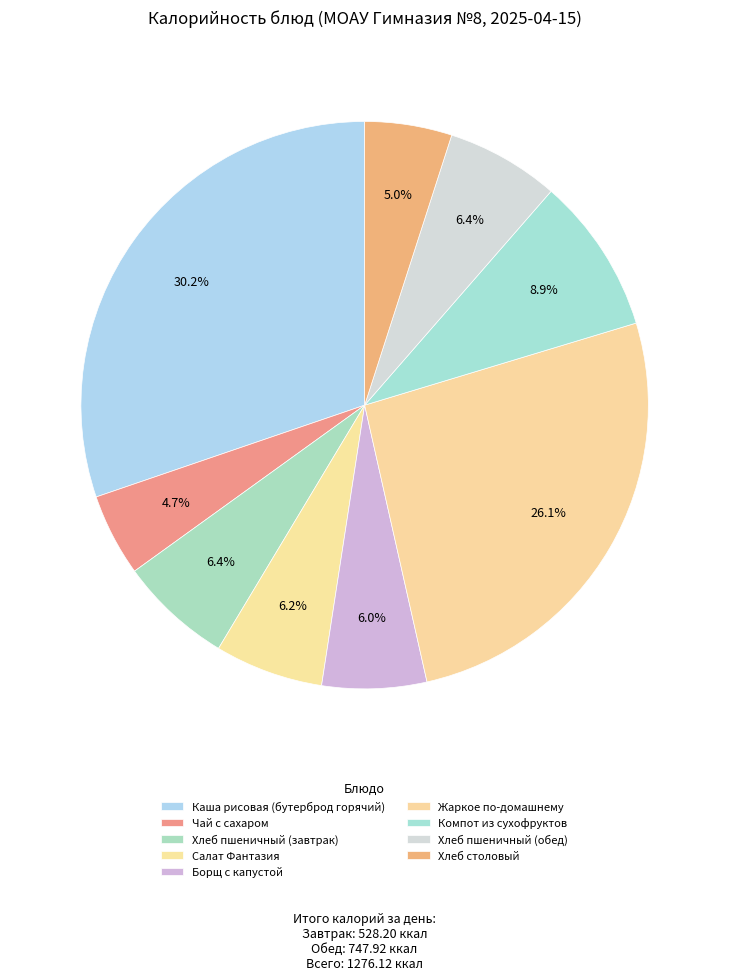

Combined, do Чай с сахаром and Хлеб пшеничный (завтрак) account for over 50%?

No